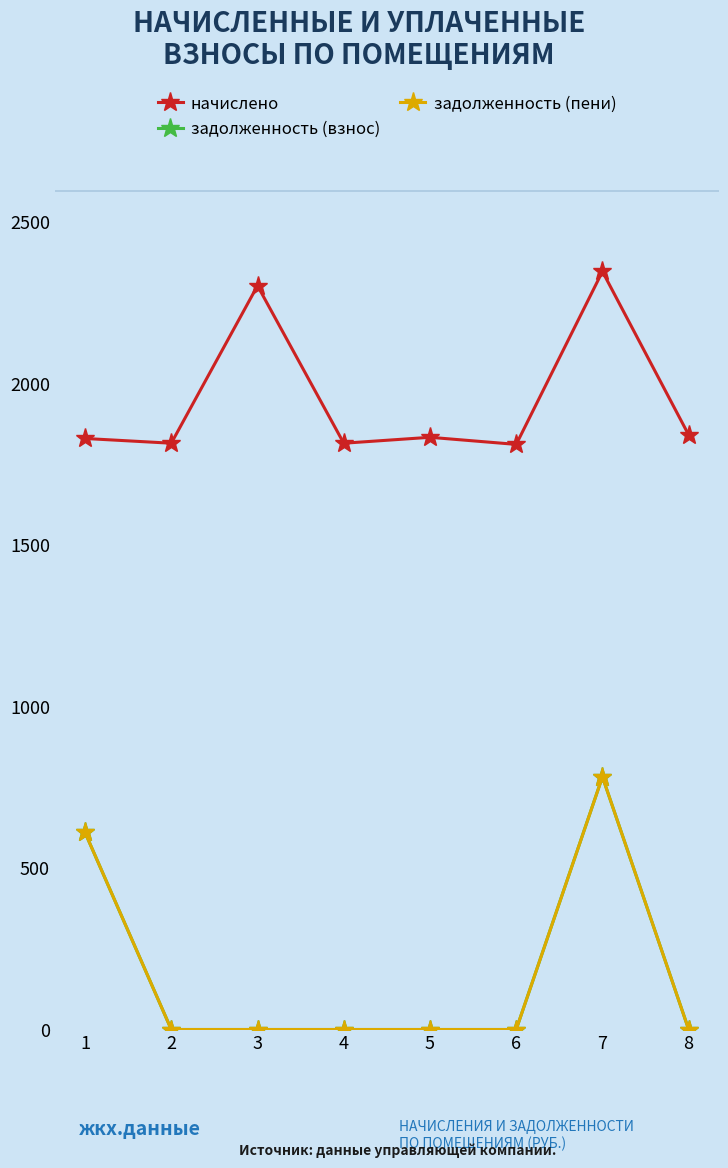

True or false: задолженность (пени) has a value of 433.5 at 4.

False